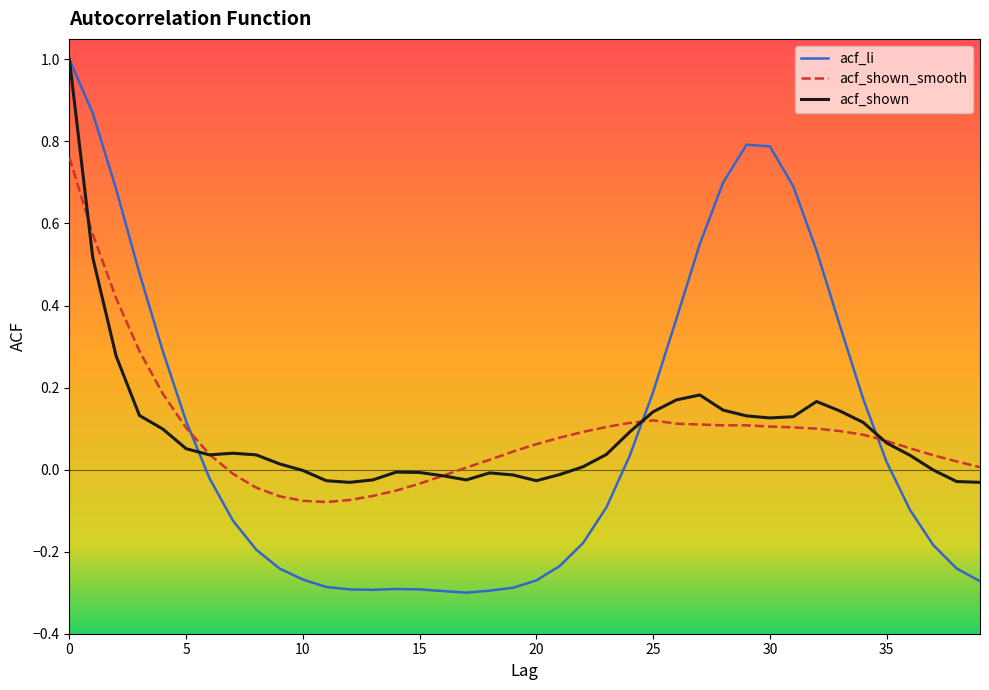

Which series ends up on top after the final intersection of acf_shown_smooth and acf_li?

acf_shown_smooth